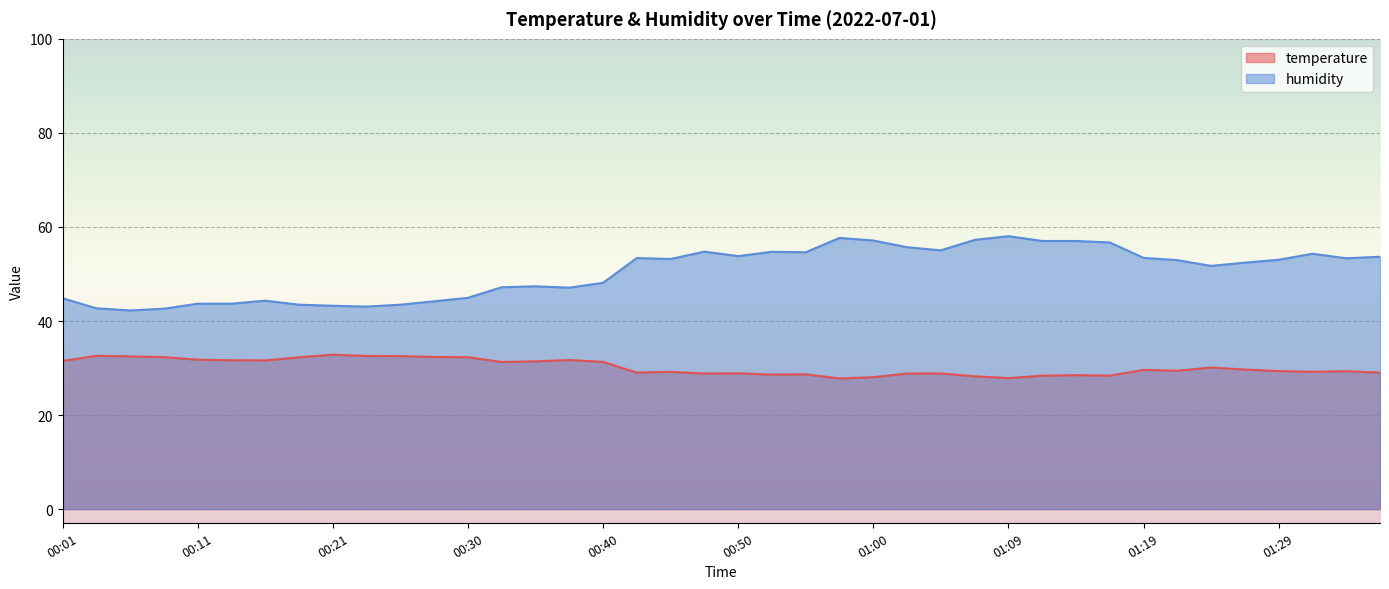

True or false: humidity and temperature intersect in this chart.

False